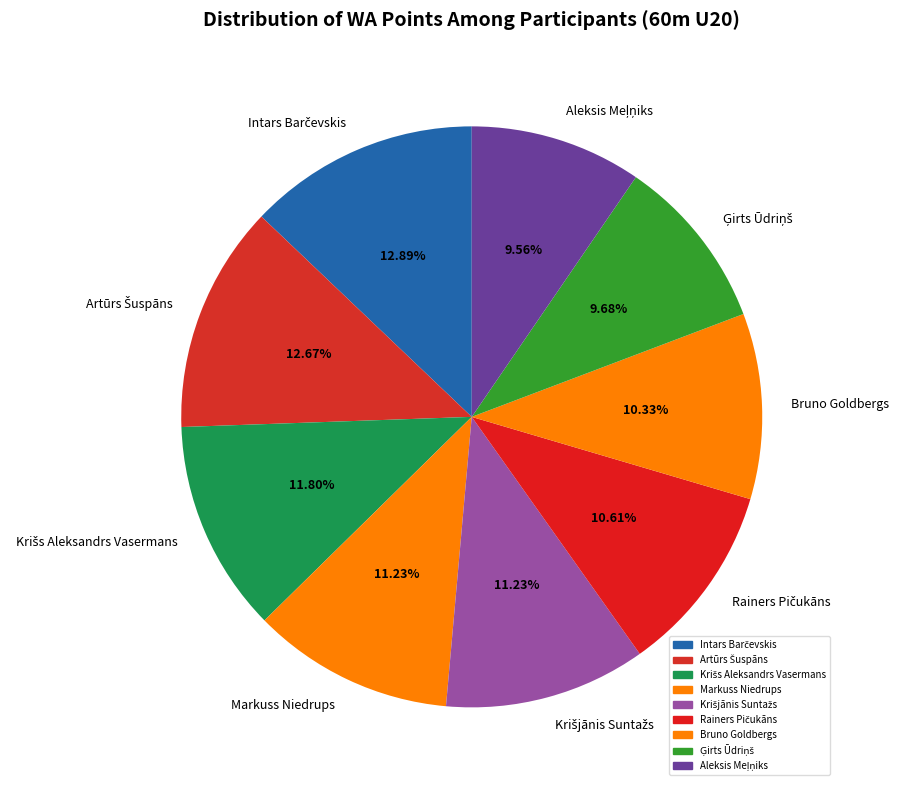

Is it true that Bruno Goldbergs is 24% of the pie?

False